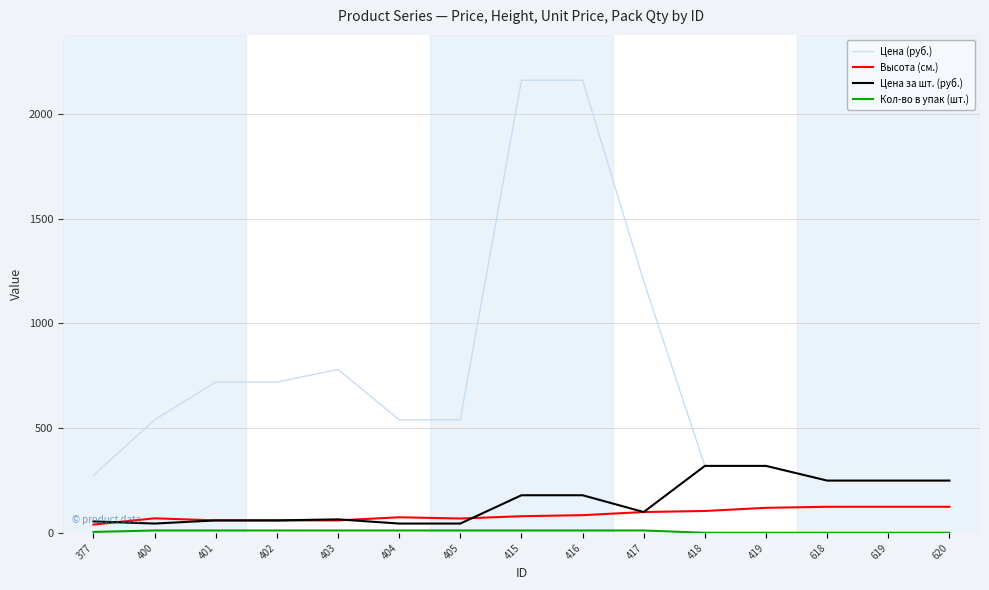

What is the highest value of the Цена за шт. (руб.) series?

320